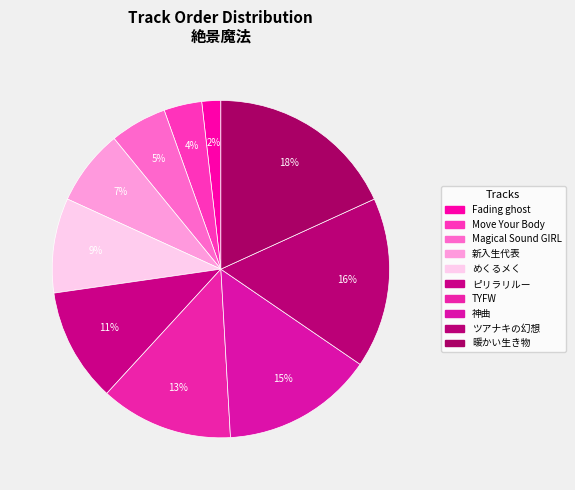

Is there any slice that represents more than half of the pie?

No